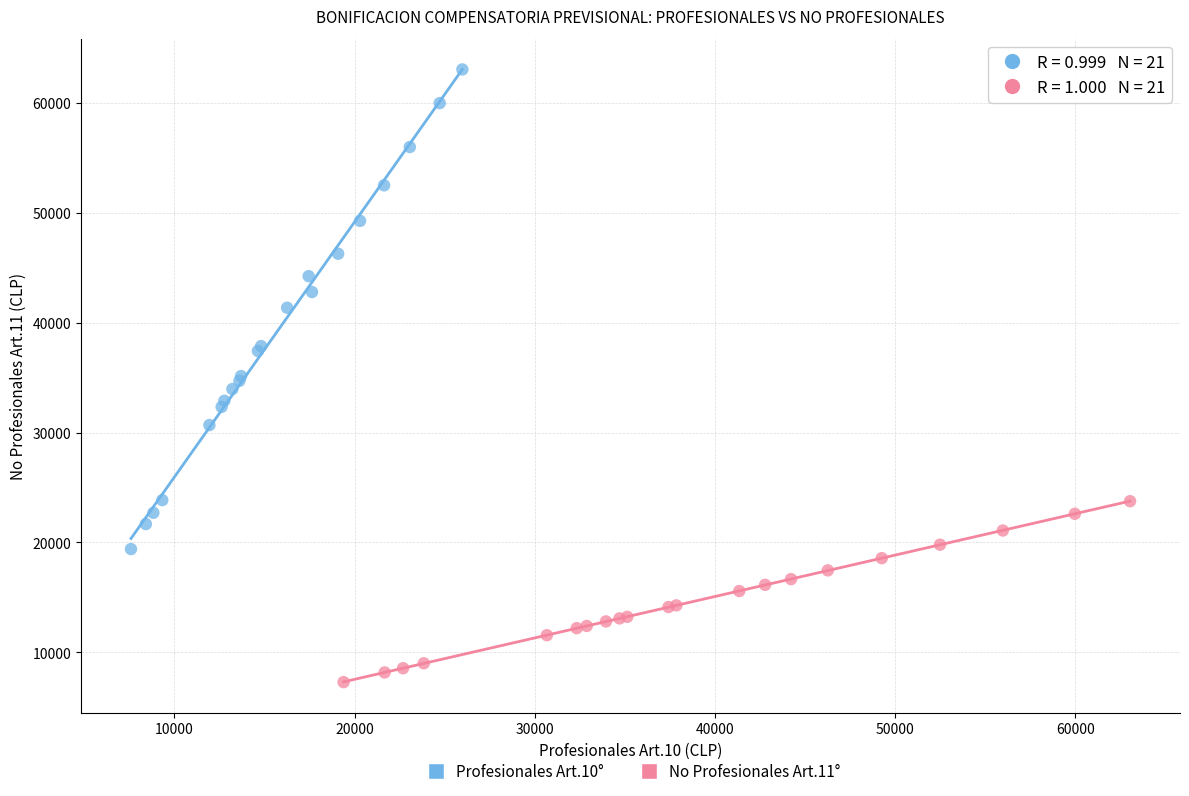

What are all the series names shown in the legend?

Profesionales Art.10°, No Profesionales Art.11°